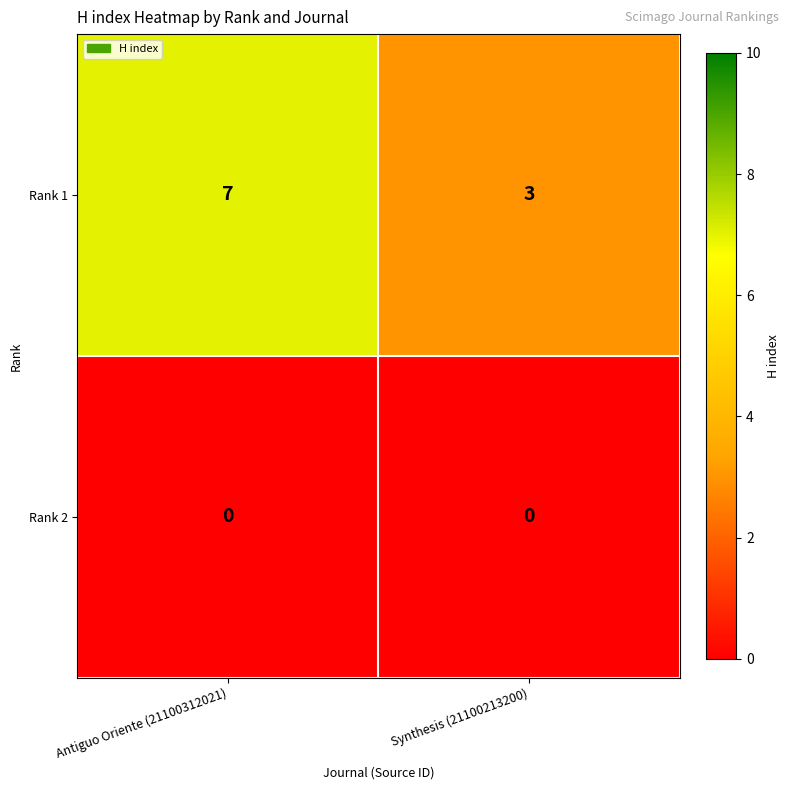

What is the spread (max minus min) of values at Synthesis (21100213200)?

3